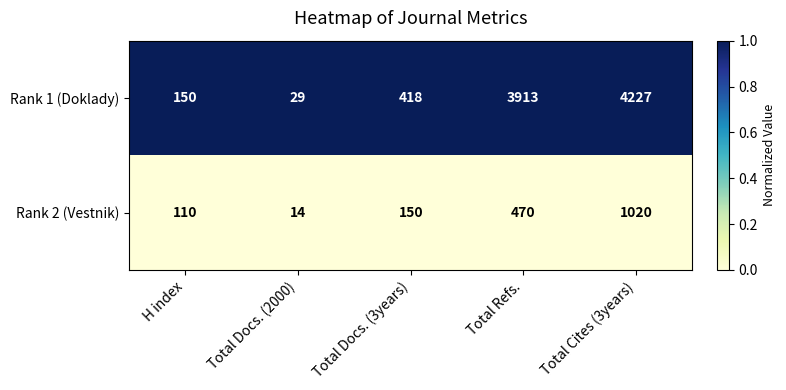

List the series in order of their peak value, highest first.

Rank 1 (Doklady), Rank 2 (Vestnik)